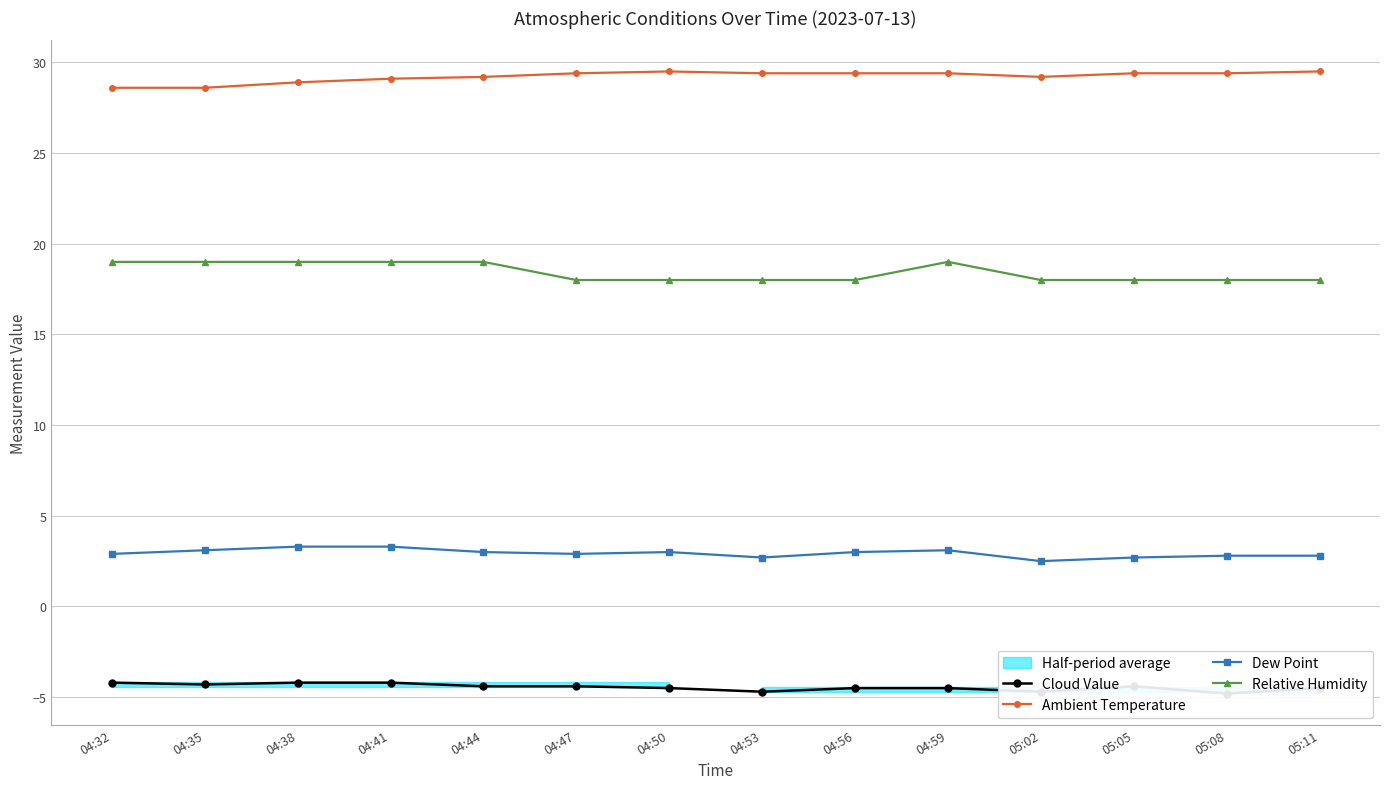

What is the label of the 8th point from the right?

04:50